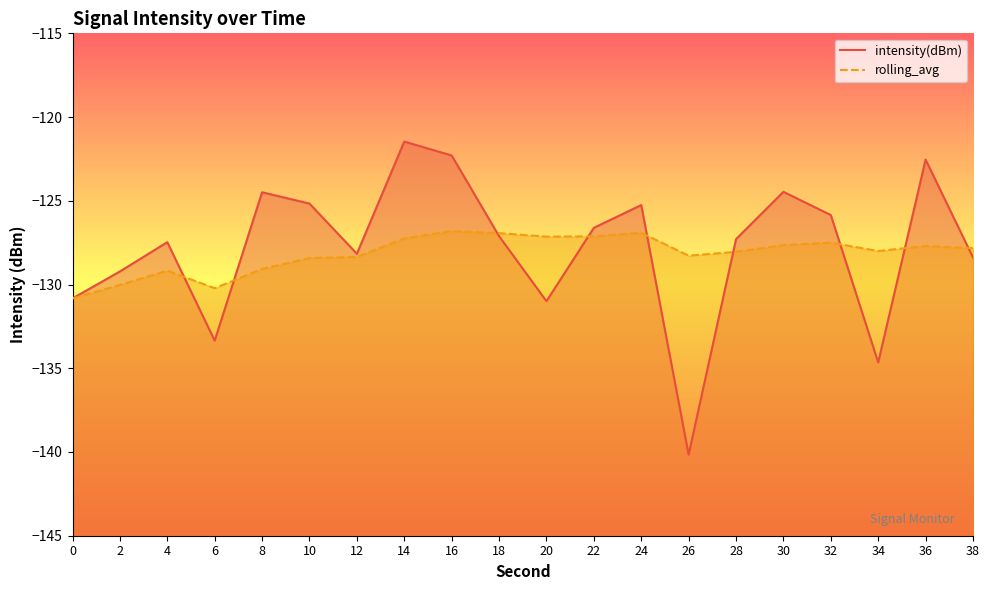

Where is rolling_avg nearest to the value -128?

34